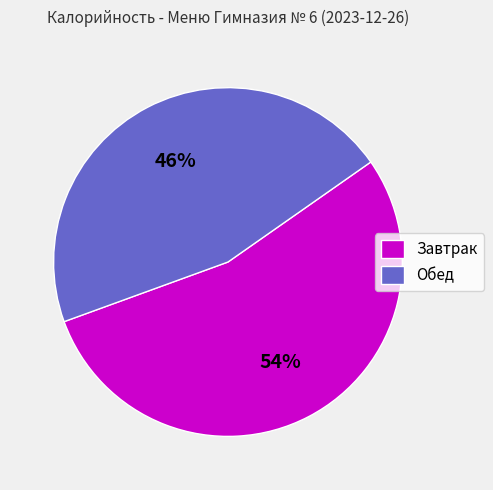

How many slices are in this pie chart?

2